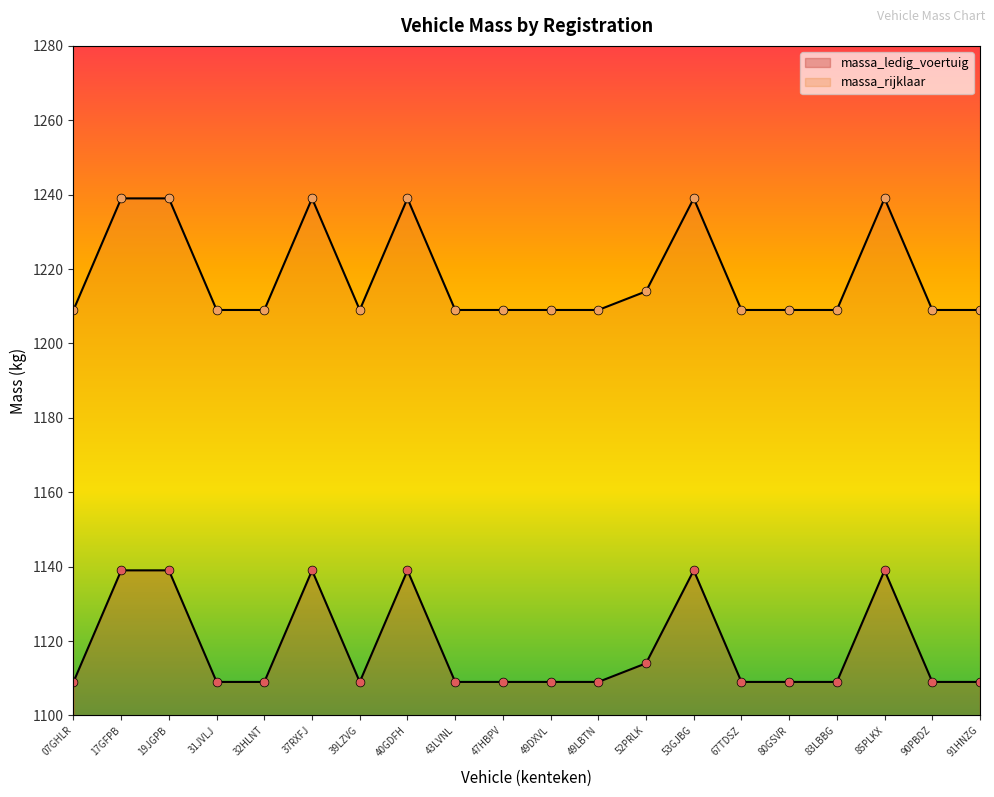

Which series has the largest total across all categories?

massa_rijklaar